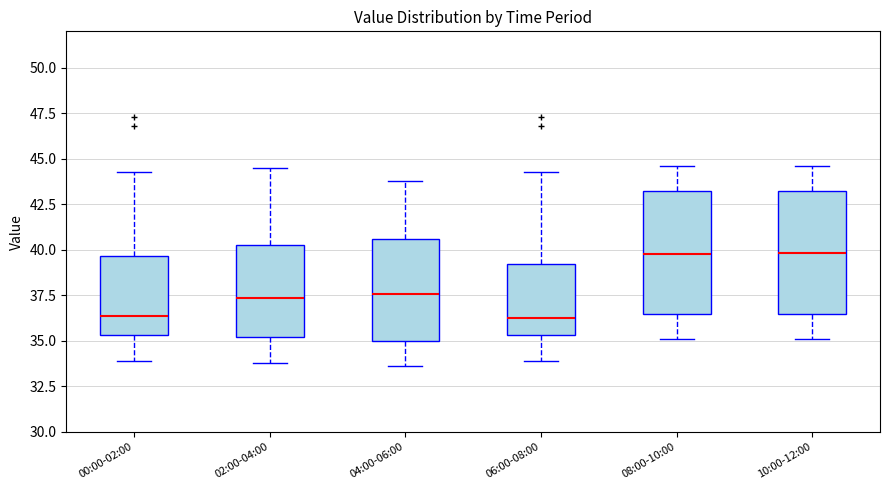

Reading left to right, transcribe this box plot: for each box, give where its median line is, the range the box spans, and where its two whiskers end, as read against the y-axis. The values are not printed on the chart, so give them approximately, as read against the axis.

00:00-02:00: median 36.5, box 35.5 to 39.5, whiskers 34.0 to 44.5
02:00-04:00: median 37.5, box 35.0 to 40.5, whiskers 34.0 to 44.5
04:00-06:00: median 37.5, box 35.0 to 40.5, whiskers 33.5 to 44.0
06:00-08:00: median 36.5, box 35.5 to 39.0, whiskers 34.0 to 44.5
08:00-10:00: median 40.0, box 36.5 to 43.0, whiskers 35.0 to 44.5
10:00-12:00: median 40.0, box 36.5 to 43.0, whiskers 35.0 to 44.5